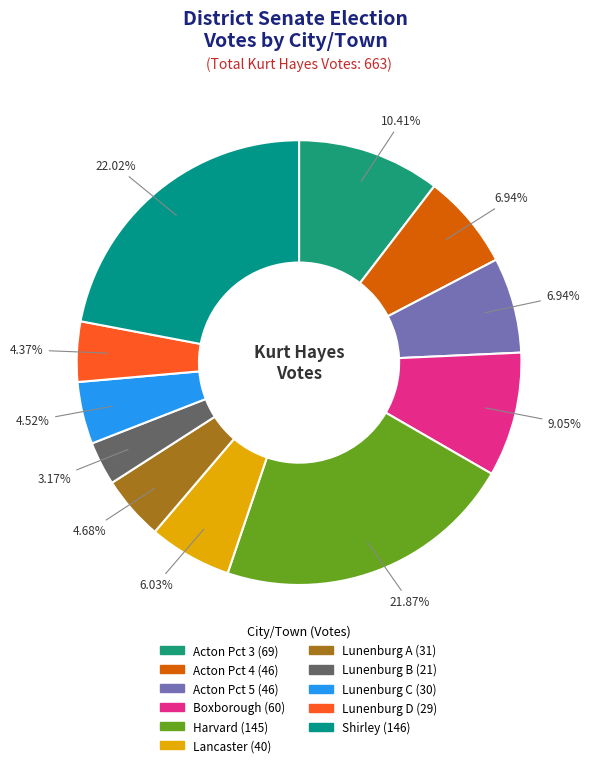

Approximately how many times larger is the value at Lancaster compared to Acton Pct 4?

0.9